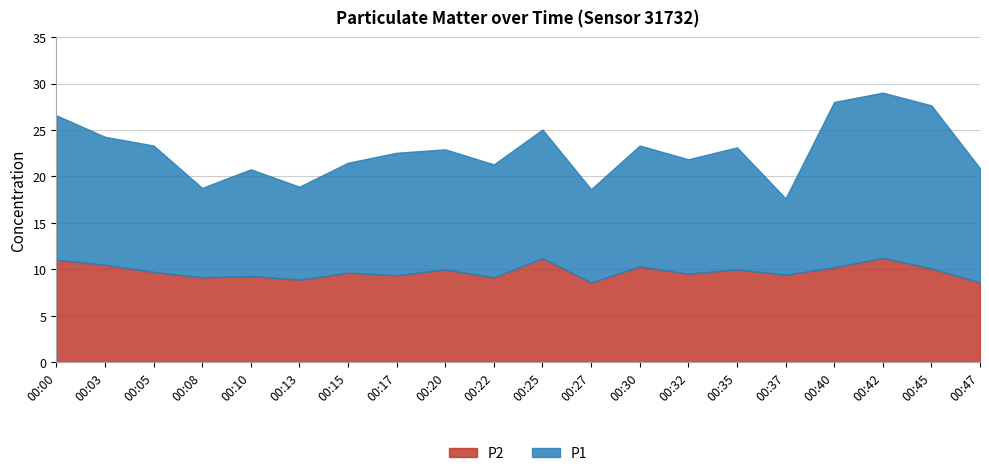

What is the value of the P1 point at the 9th from the left?

22.9